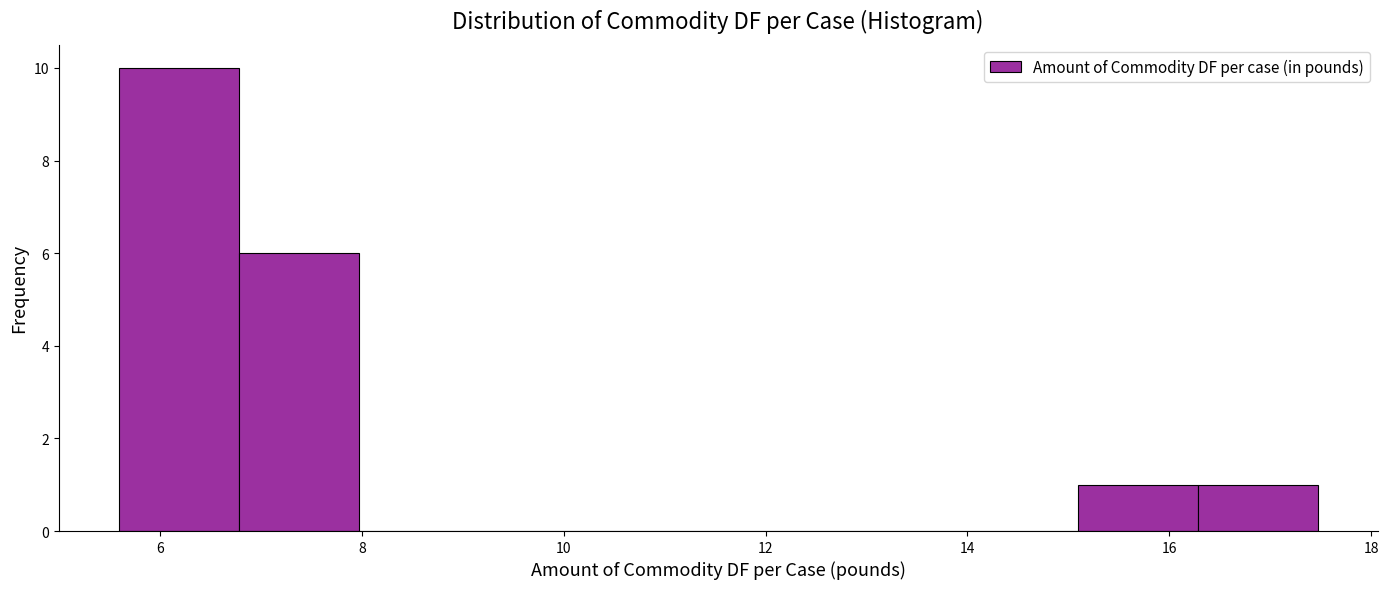

Reading left to right, list every bar in this chart as the range it spans on the x-axis followed by its height. Neither the bar edges nor the heights are printed on the chart, so give them approximately, as read against the axes.

5.6 to 6.8: 10
6.8 to 8.0: 6
8.0 to 9.2: 0
9.2 to 10.4: 0
10.4 to 11.6: 0
11.6 to 12.8: 0
12.8 to 14.0: 0
14.0 to 15.0: 0
15.0 to 16.2: 1
16.2 to 17.4: 1